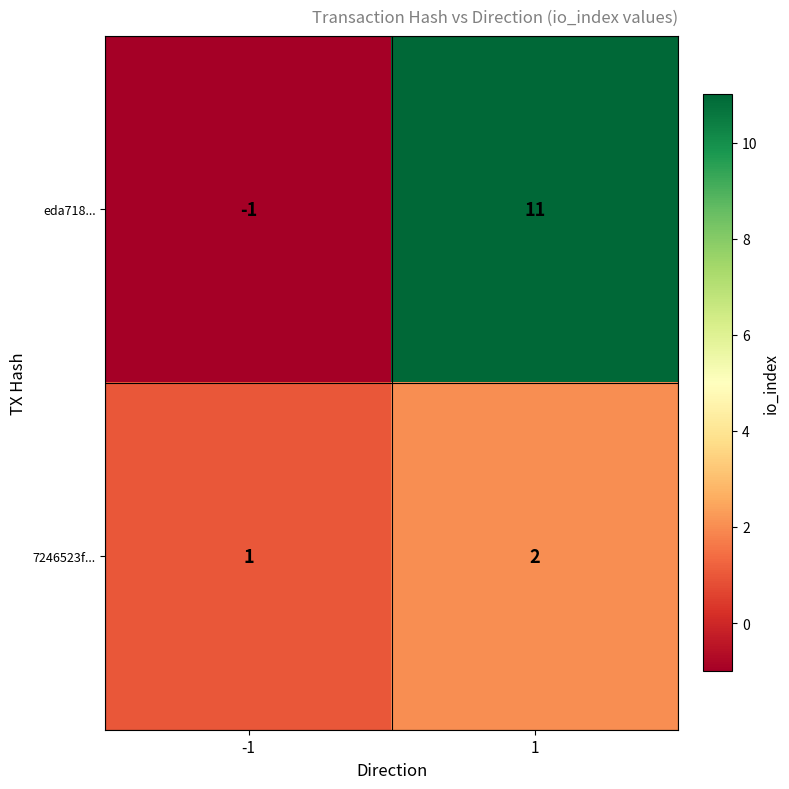

What is the smallest value displayed?

-1